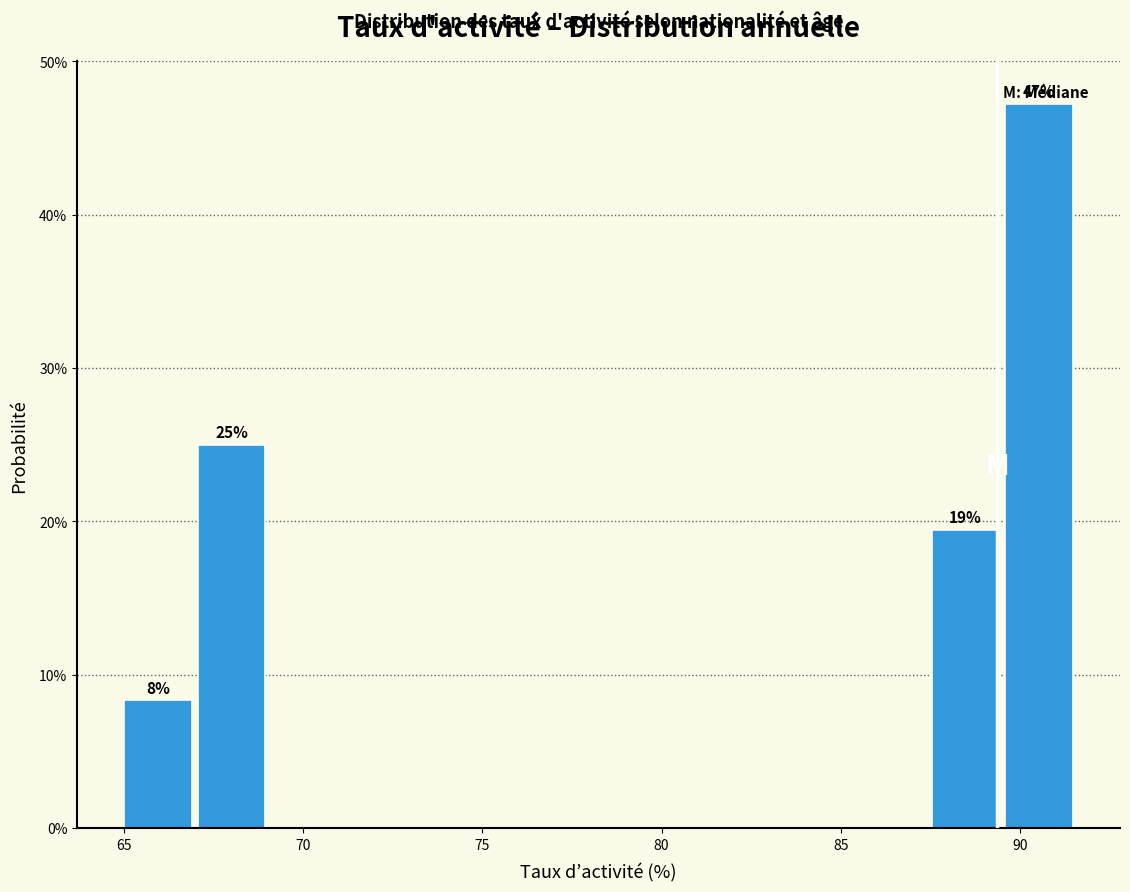

Which range on the x-axis has the tallest bar?

89.5 to 91.5